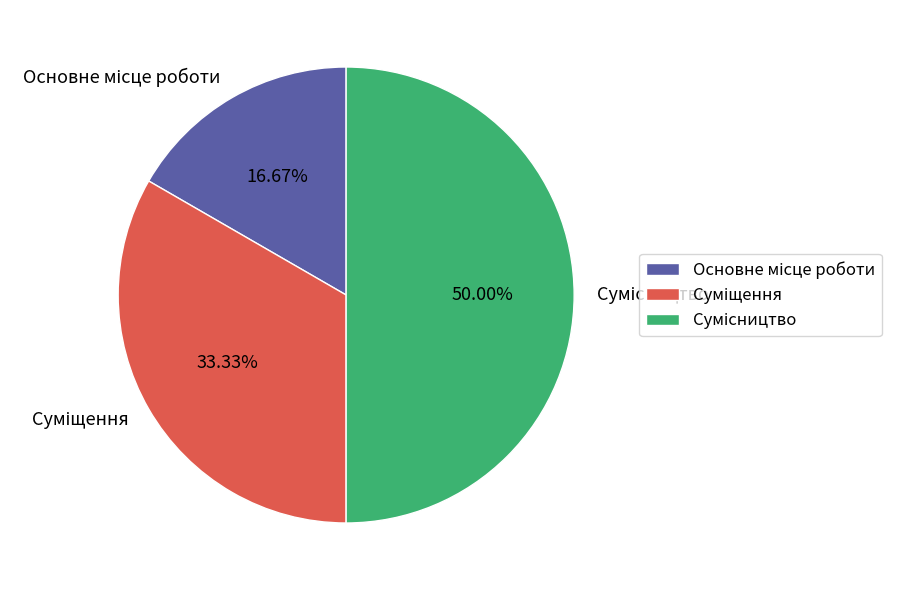

Count the number of slices in the pie.

3